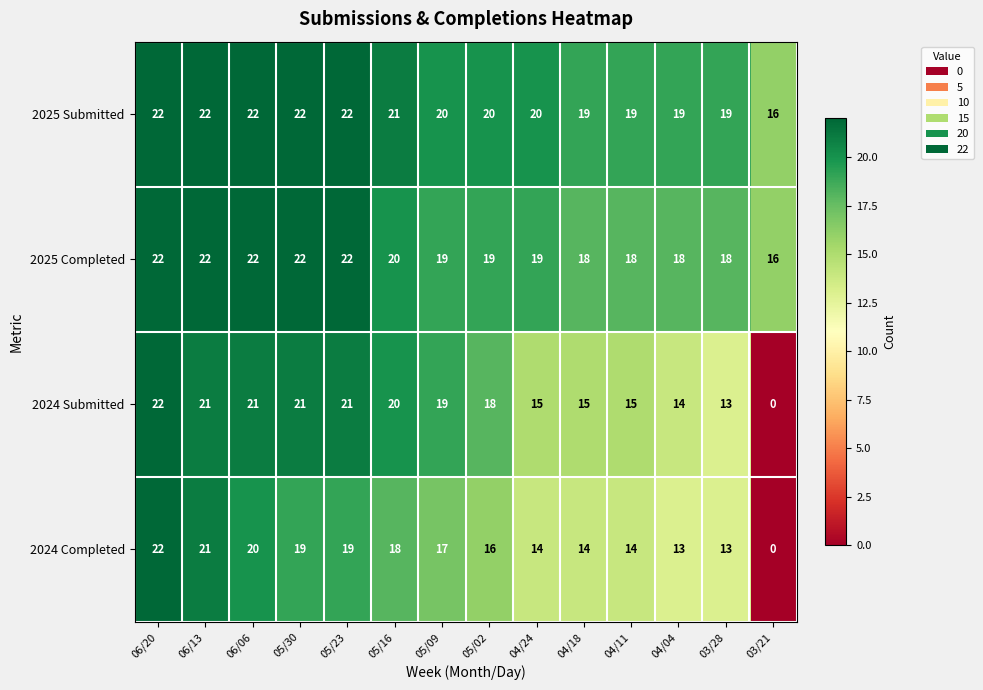

How many distinct data groups are displayed?

4